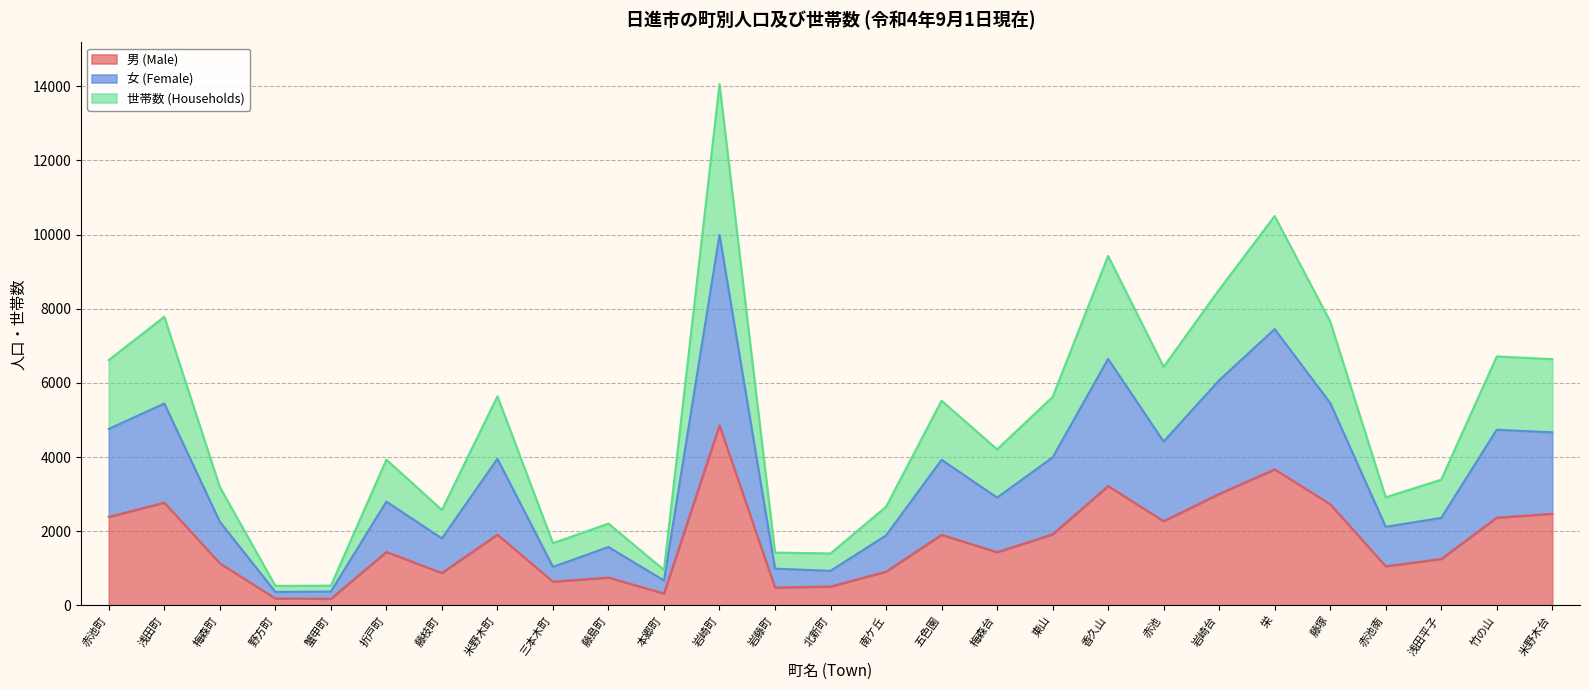

Where is the first local minimum for 男 (Male)?

蟹甲町